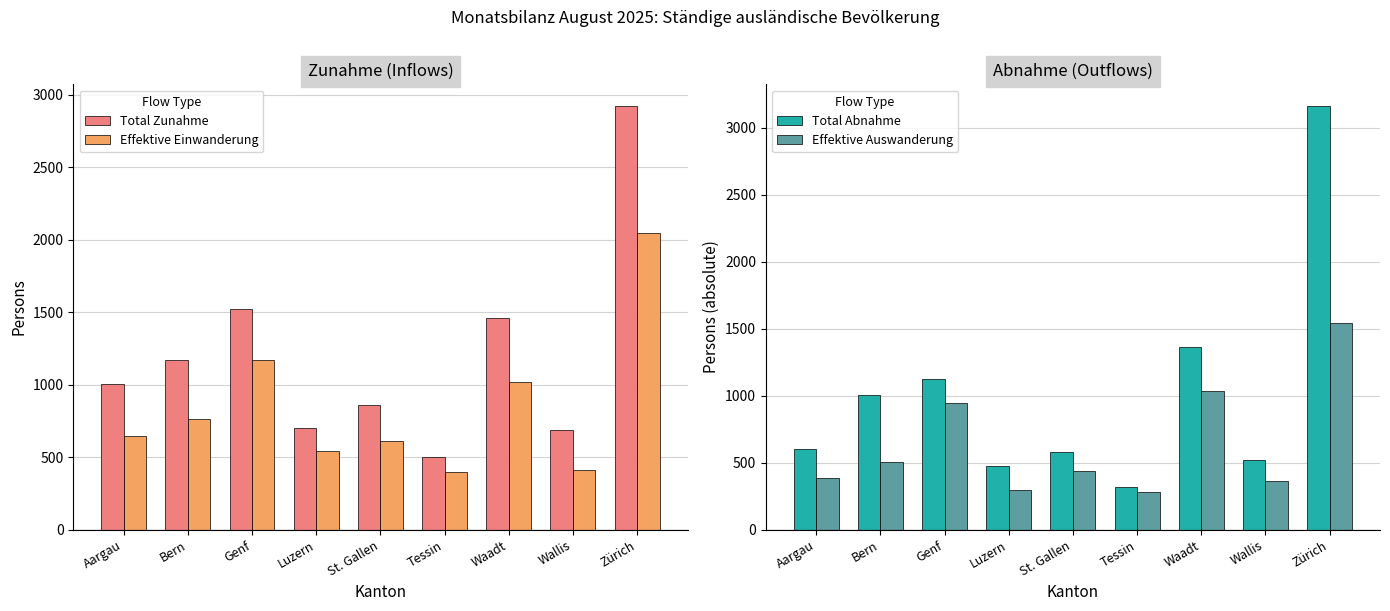

List the series in order of their peak value, lowest first.

Effektive Auswanderung, Effektive Einwanderung, Total Zunahme, Total Abnahme